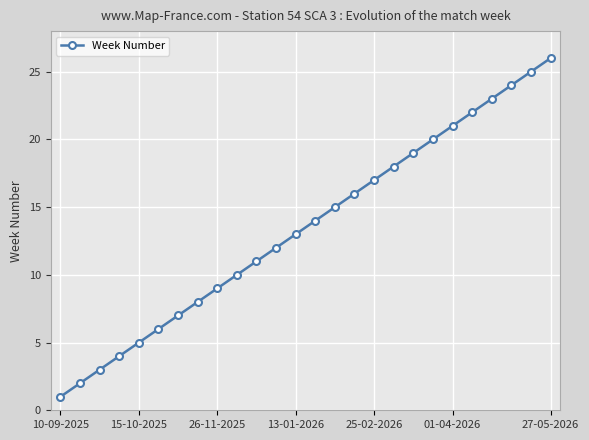

True or false: the data has more than 0 interior local peaks.

False